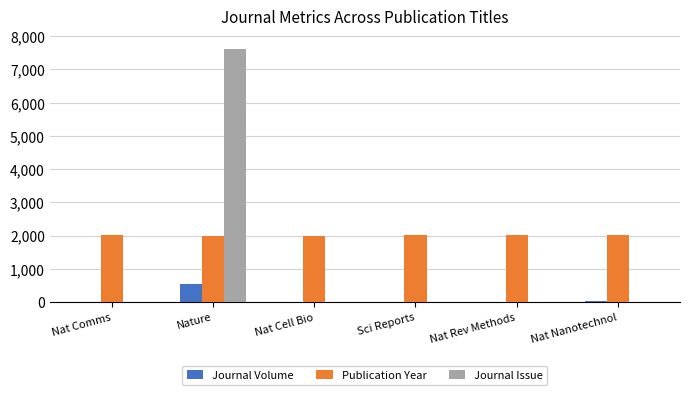

At which label does Journal Issue reach its peak?

Nature